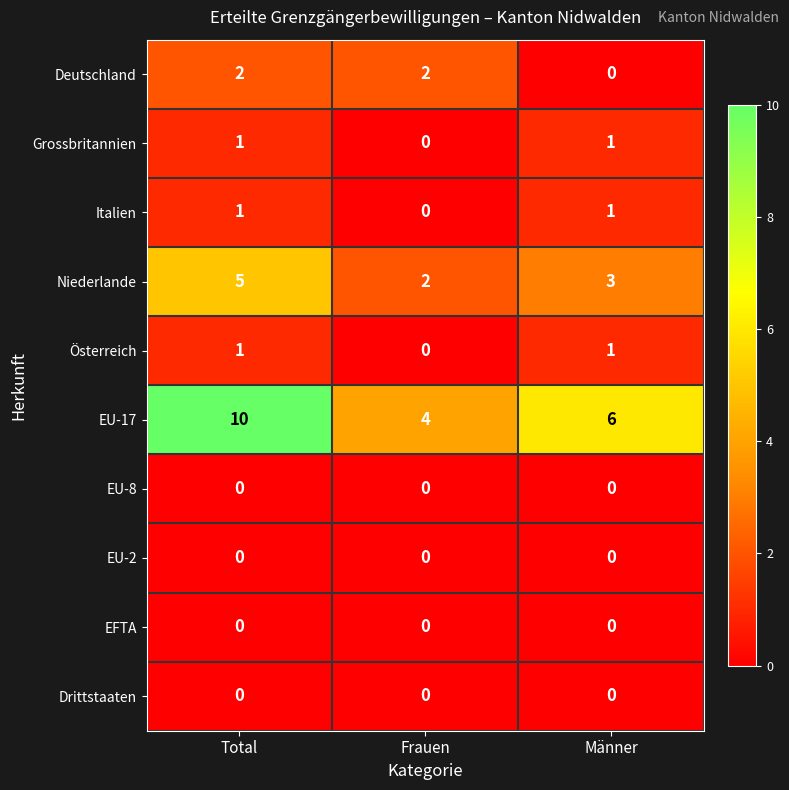

At which label is EU-17 closest to 7?

Männer